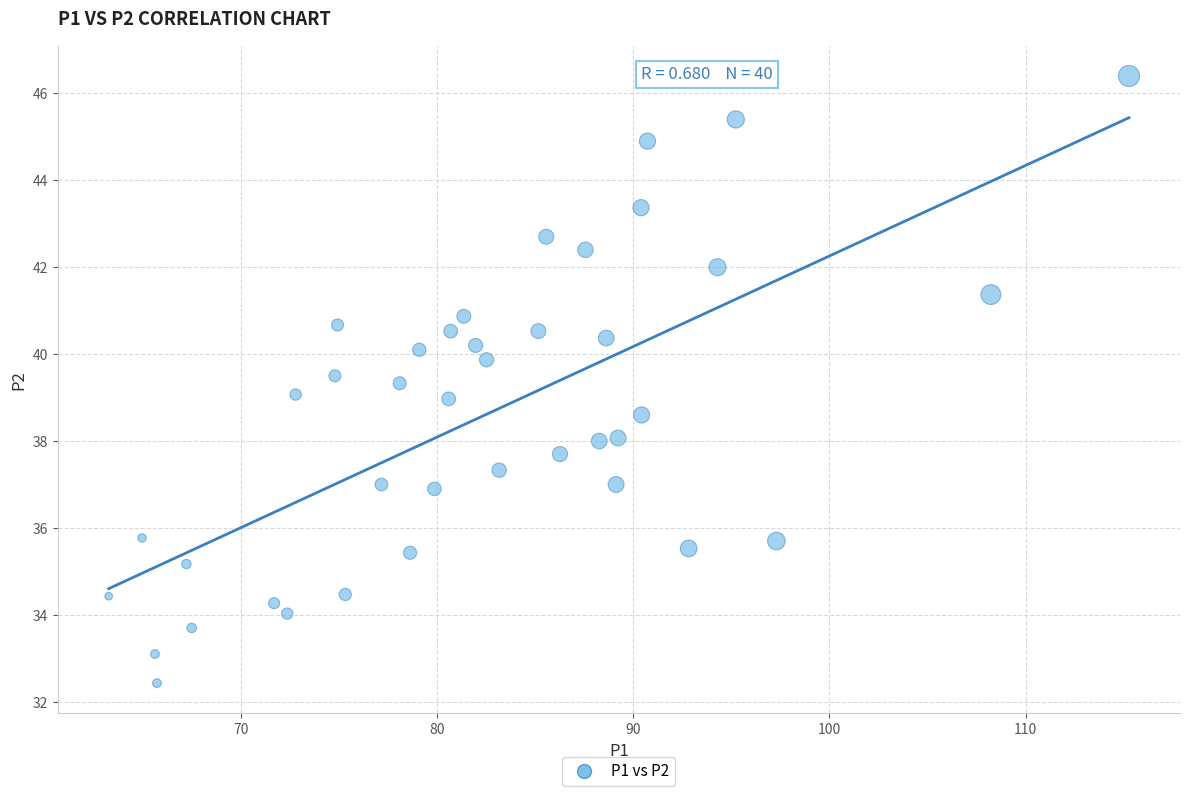

What is the range of Y values (max minus min)?

14.0